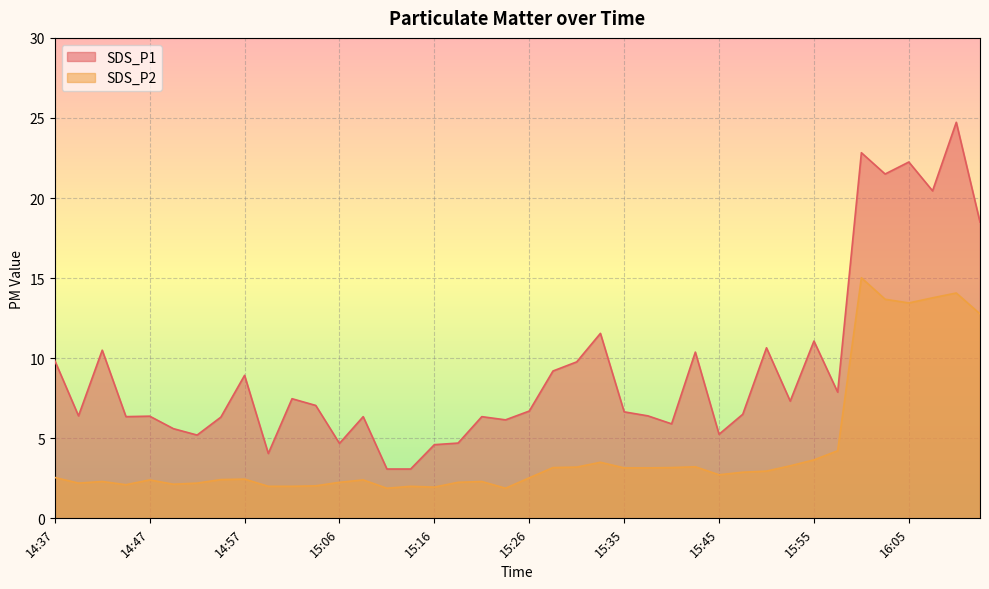

Is the value of SDS_P2 at 15:28 greater than the value of SDS_P1 at 16:07?

No